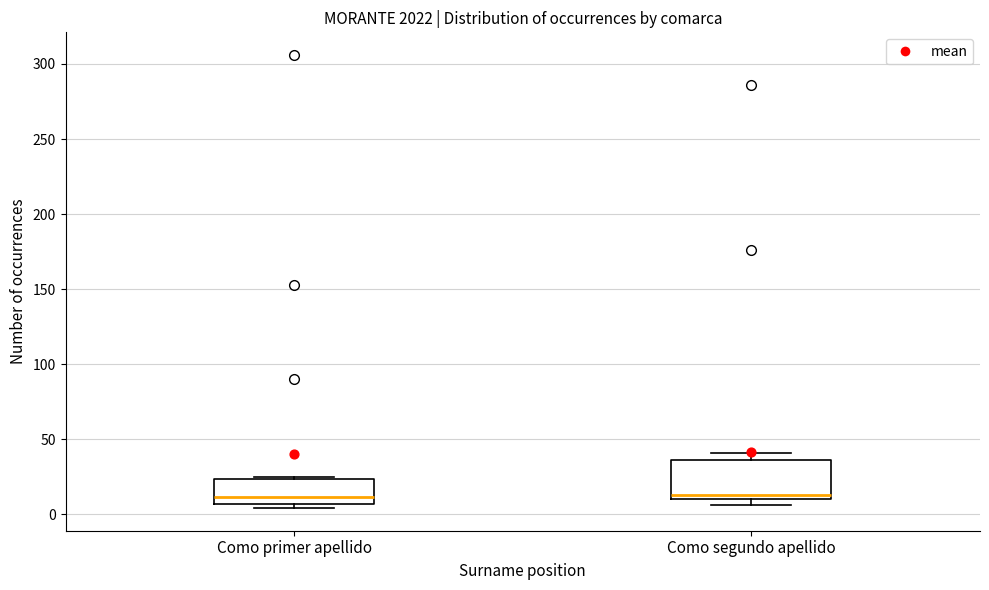

Reading left to right, transcribe this box plot: for each box, give where its median line is, the range the box spans, and where its two whiskers end, as read against the y-axis. The values are not printed on the chart, so give them approximately, as read against the axis.

Como primer apellido: median 10, box 5 to 25, whiskers 5 (just below the box's lower edge) to 25 (just above the box's upper edge)
Como segundo apellido: median 15, box 10 to 35, whiskers 5 to 40